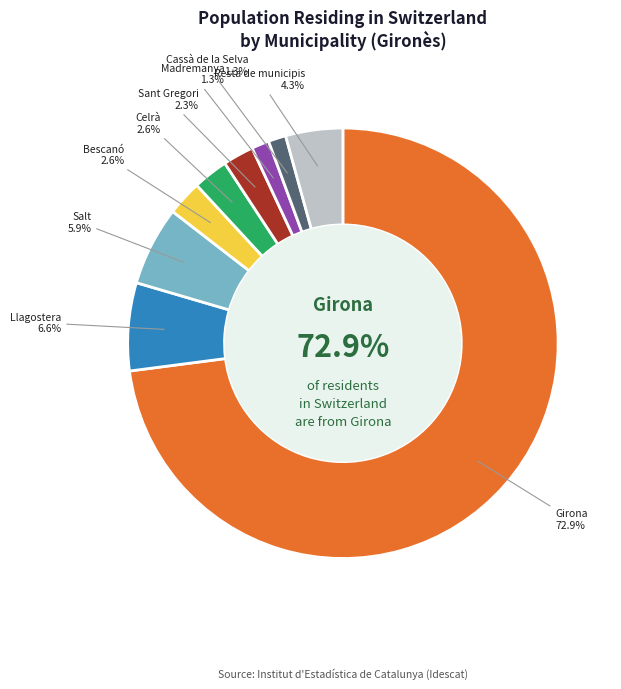

Count the number of slices in the pie.

9